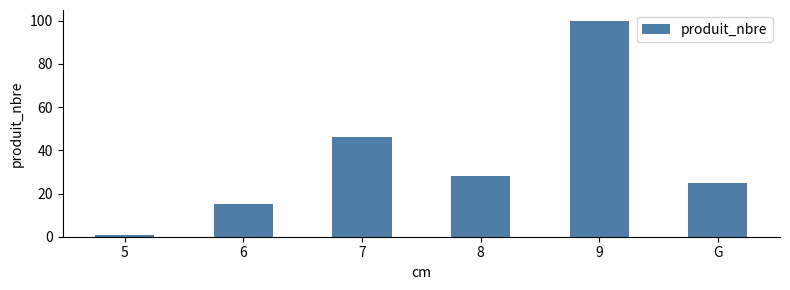

List the labels in order of value, largest first.

9, 7, 8, G, 6, 5